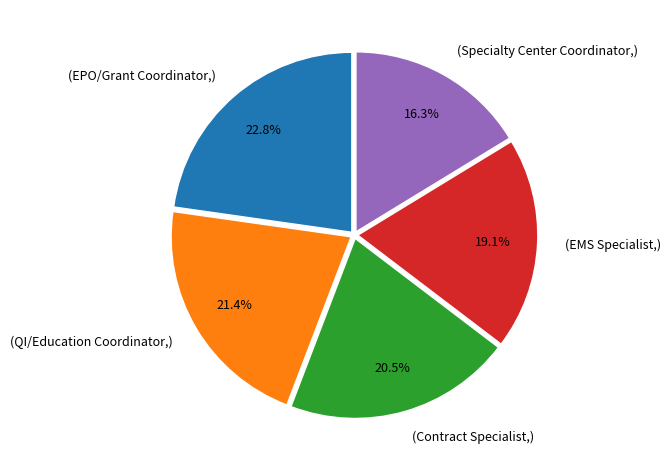

Does (Specialty Center Coordinator,) represent more than half of the total?

No